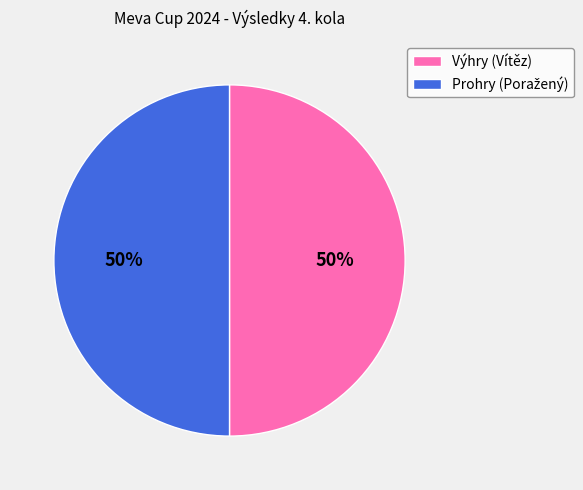

To the nearest percent, what portion does Výhry (Vítěz) represent?

50%